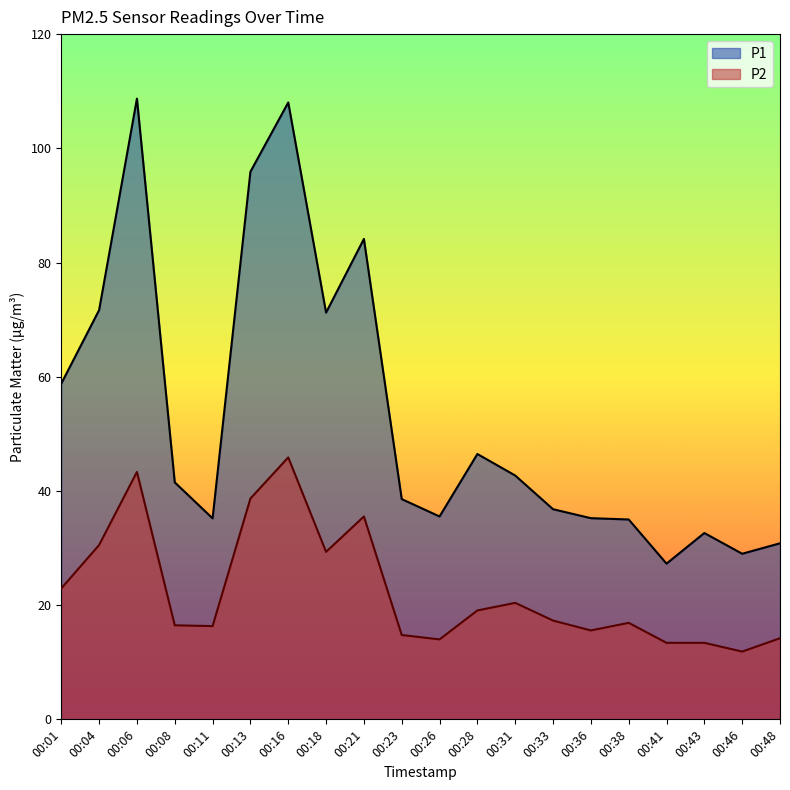

Rank the categories by P1 value from lowest to highest.

00:41, 00:46, 00:48, 00:43, 00:38, 00:11, 00:36, 00:26, 00:33, 00:23, 00:08, 00:31, 00:28, 00:01, 00:18, 00:04, 00:21, 00:13, 00:16, 00:06